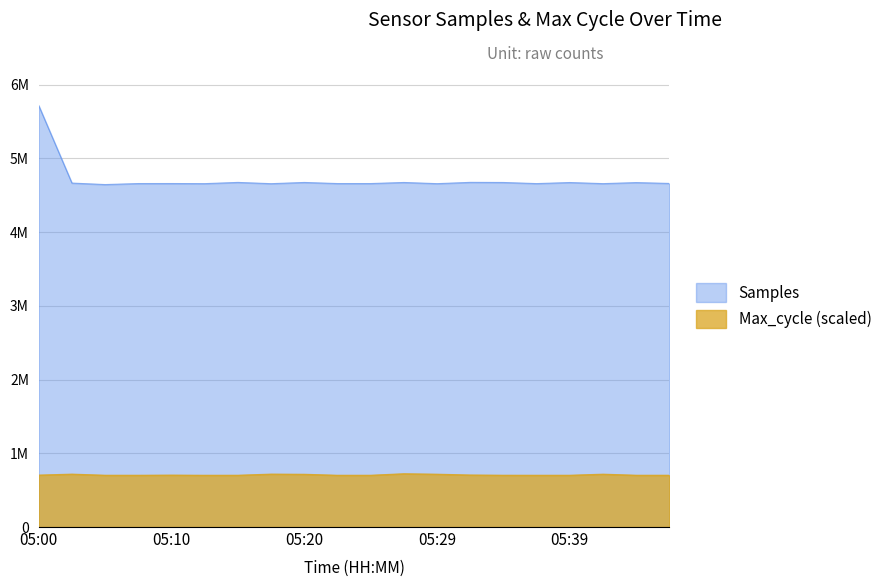

At which label is Max_cycle closest to 754910?

05:20